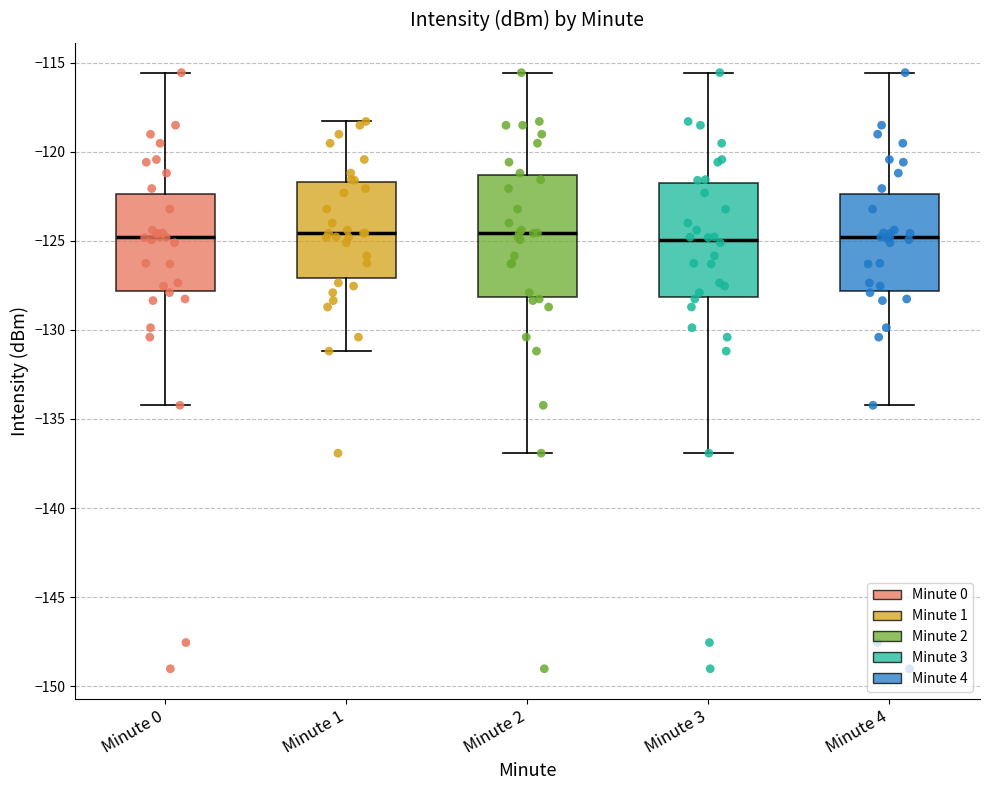

Reading left to right, read every box against the y-axis: the position of its median line, the range the box covers, and the ends of its whiskers. The values are not printed on the chart, so give them approximately, as read against the axis.

Minute 0: median -125.0, box -128.0 to -122.5, whiskers -134.0 to -115.5
Minute 1: median -124.5, box -127.0 to -121.5, whiskers -131.0 to -118.5
Minute 2: median -124.5, box -128.0 to -121.5, whiskers -137.0 to -115.5
Minute 3: median -125.0, box -128.0 to -122.0, whiskers -137.0 to -115.5
Minute 4: median -125.0, box -128.0 to -122.5, whiskers -134.0 to -115.5